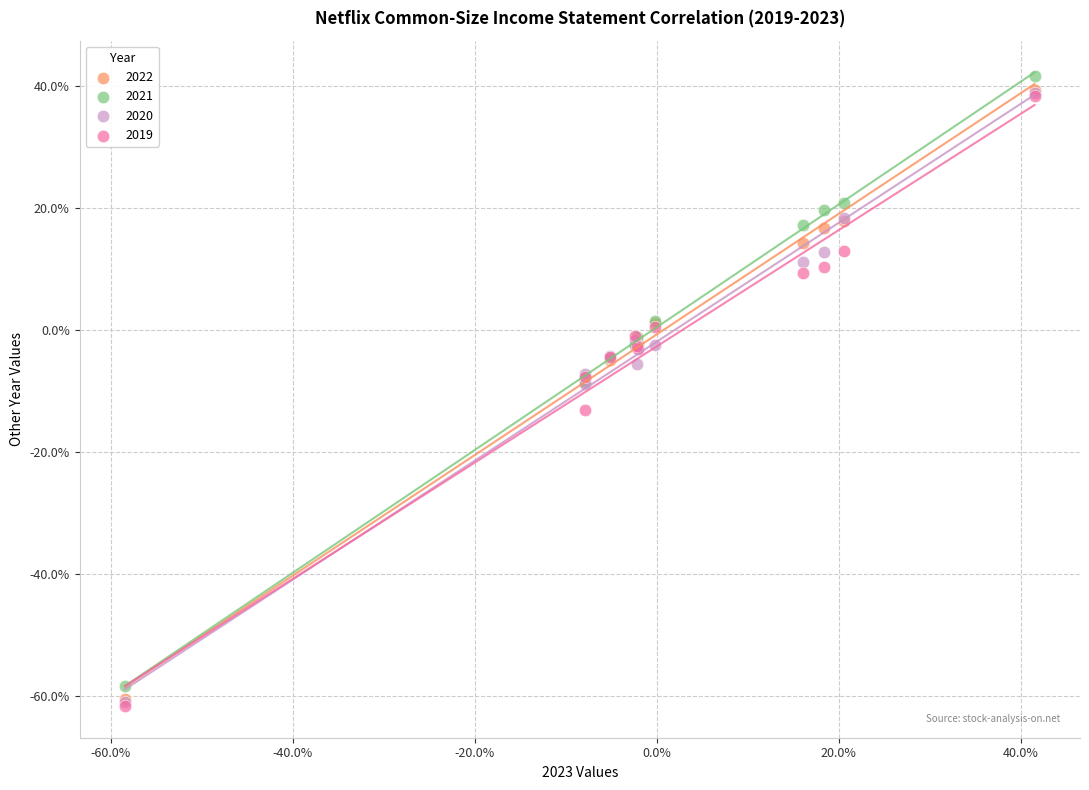

What are all the series names shown in the legend?

2022, 2021, 2020, 2019